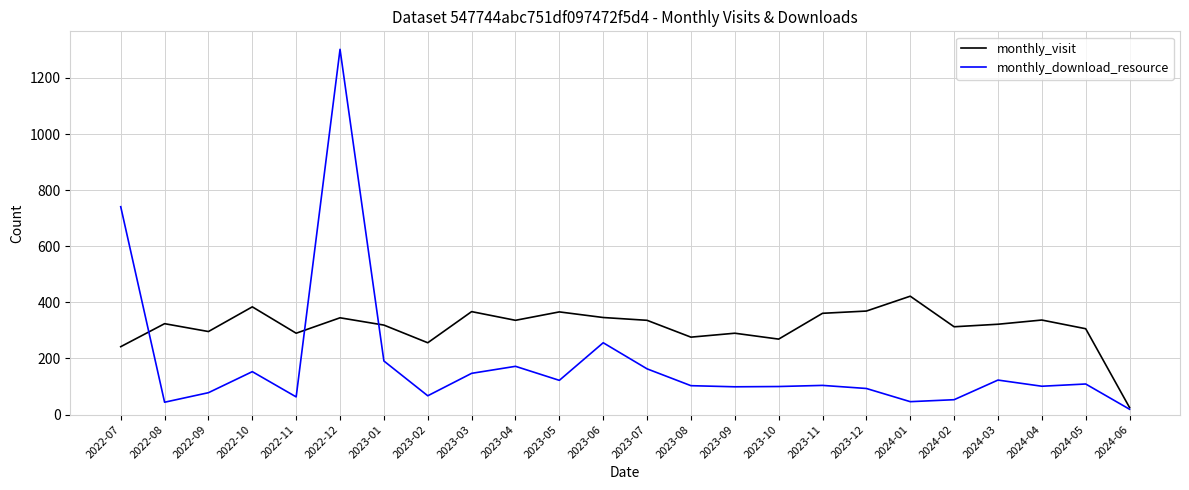

Rank the series by their maximum value, from highest to lowest.

monthly_download_resource, monthly_visit